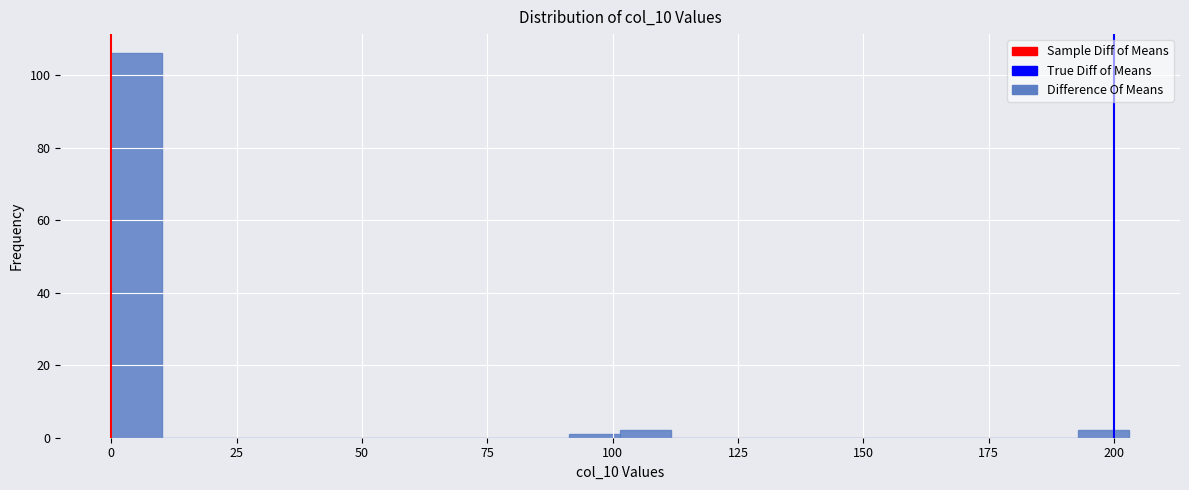

Read against the x-axis, roughly where is the centre of the tallest bar?

5